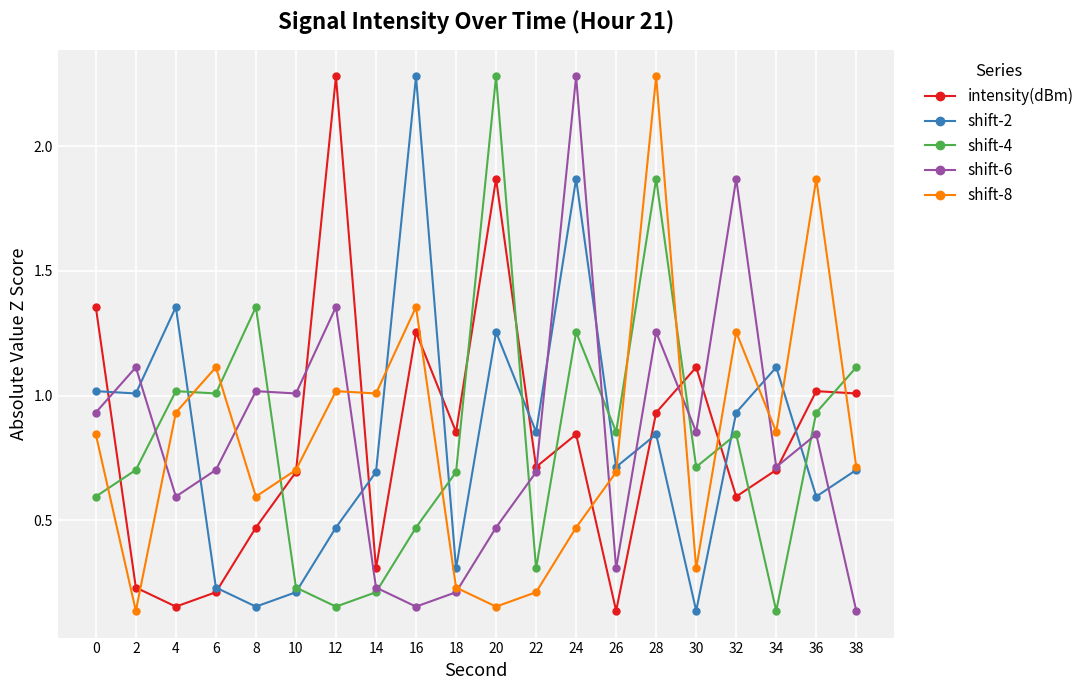

How many intersections are there between shift-2 and intensity(dBm)?

8